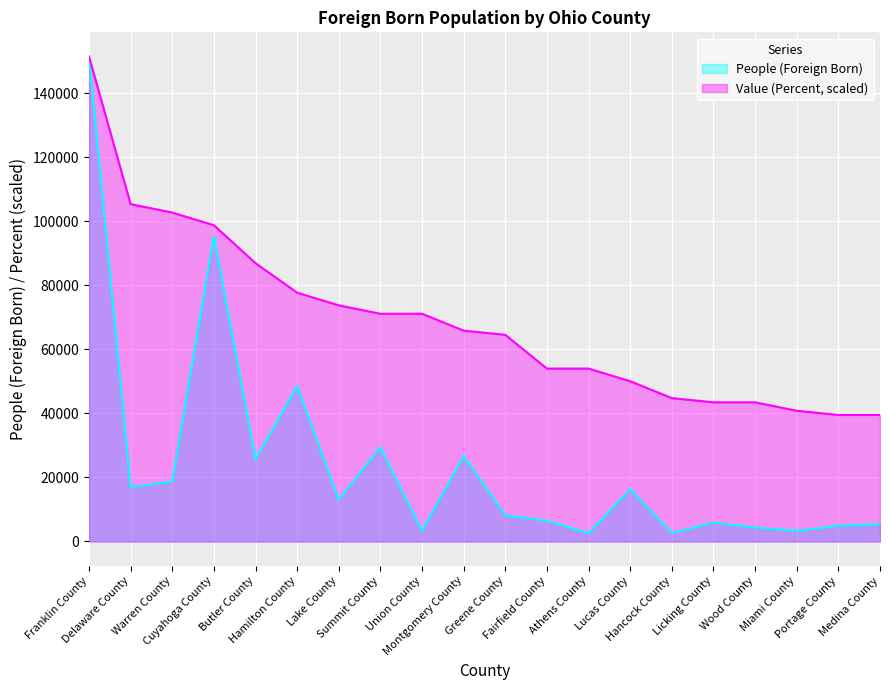

At how many categories does at least one series exceed 49071?

14